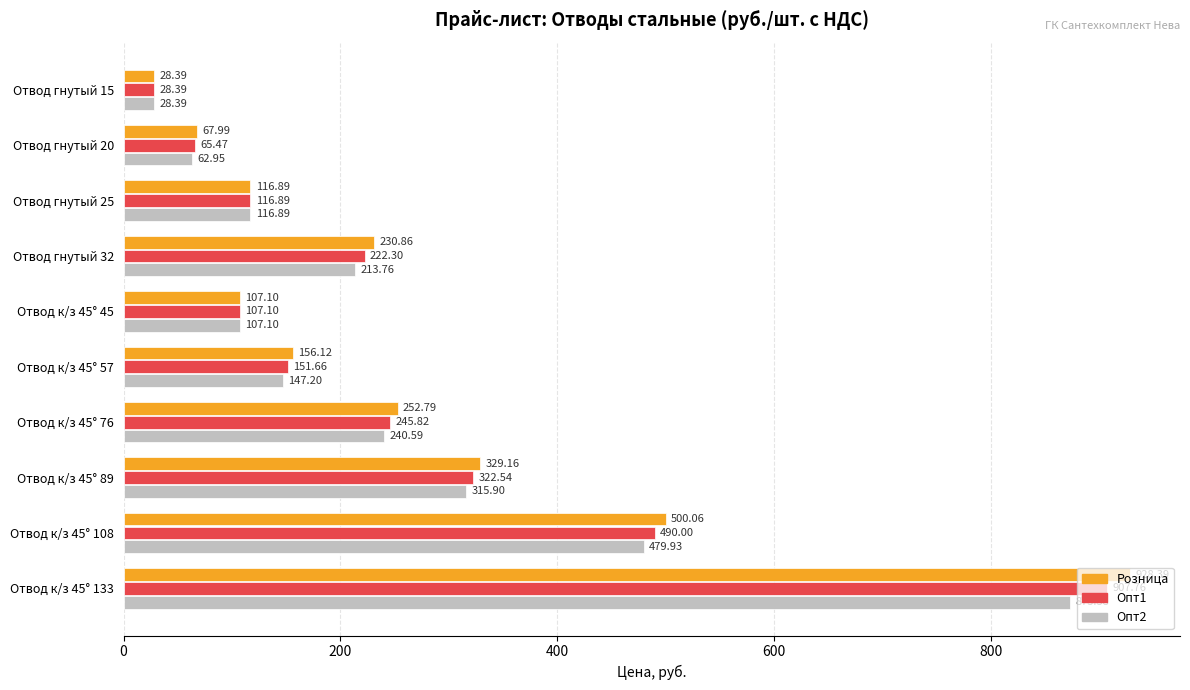

Which series has the largest total across all categories?

Розница